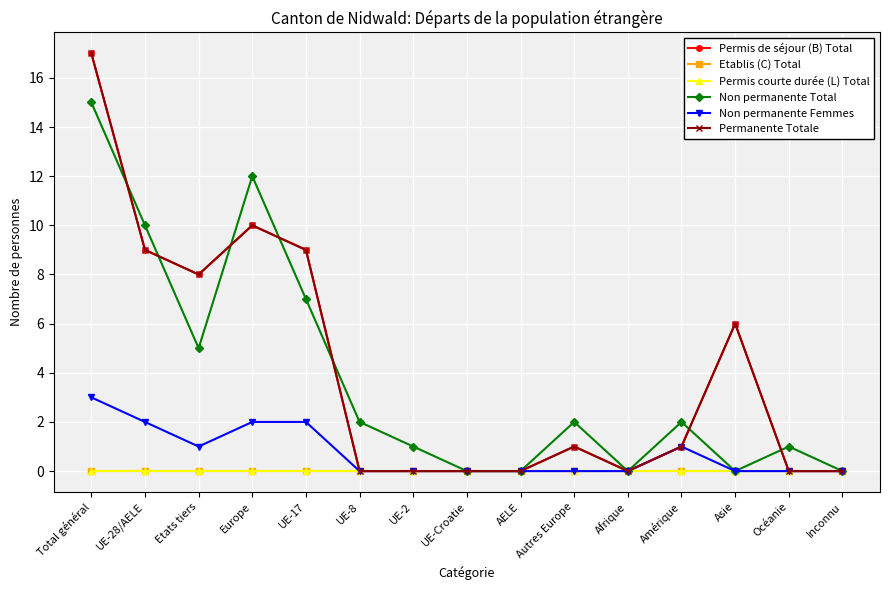

What position from the left is UE-Croatie?

8